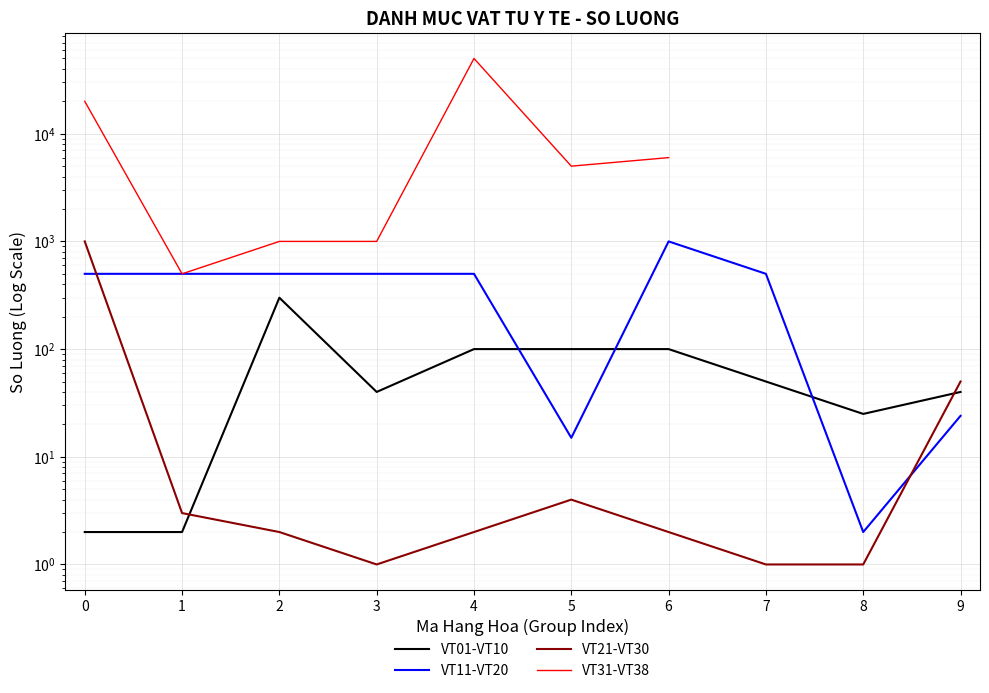

Which series ends up on top after the final intersection of VT11-VT20 and VT01-VT10?

VT01-VT10